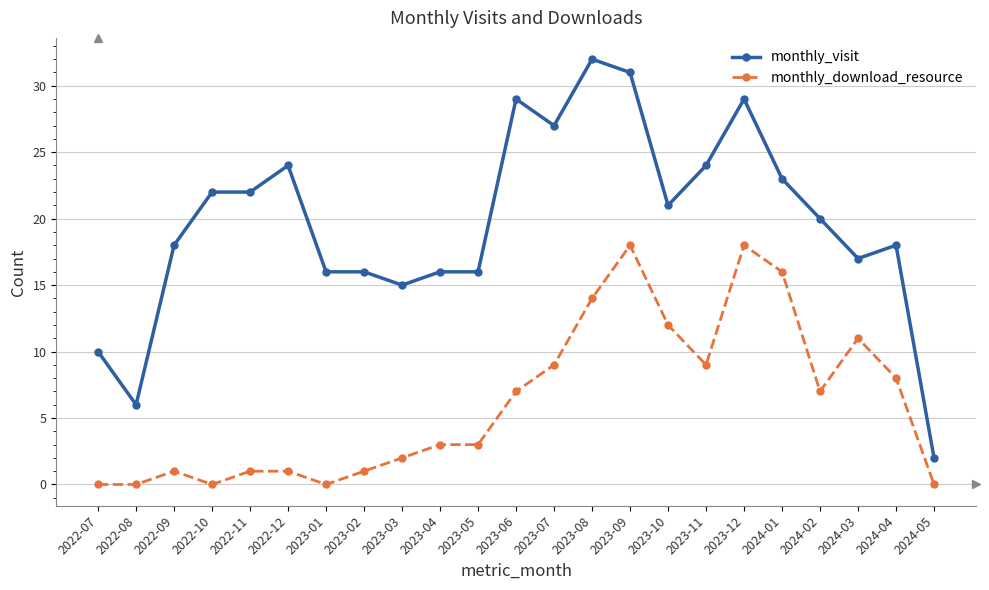

Which series has the largest total across all categories?

monthly_visit